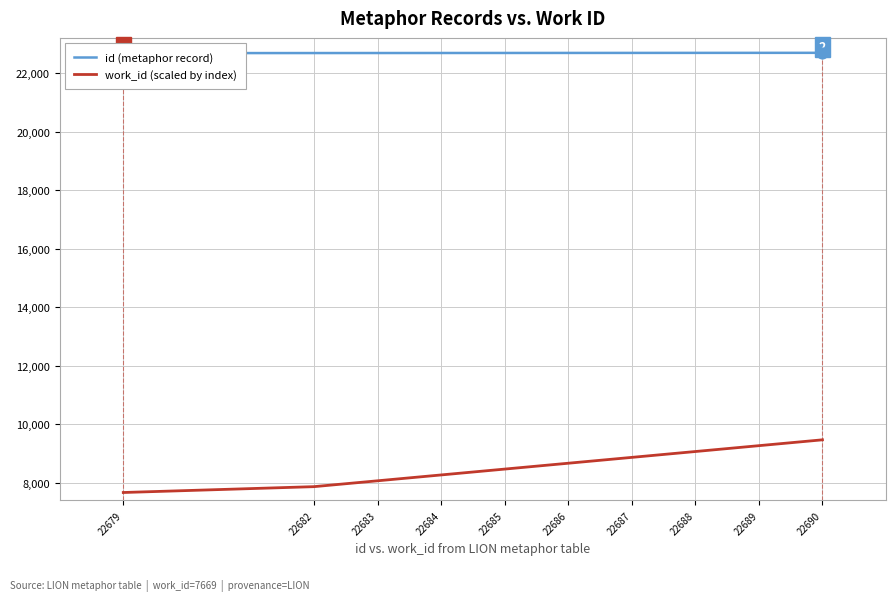

What are all the series names shown in the legend?

id (metaphor record), work_id (scaled by index)